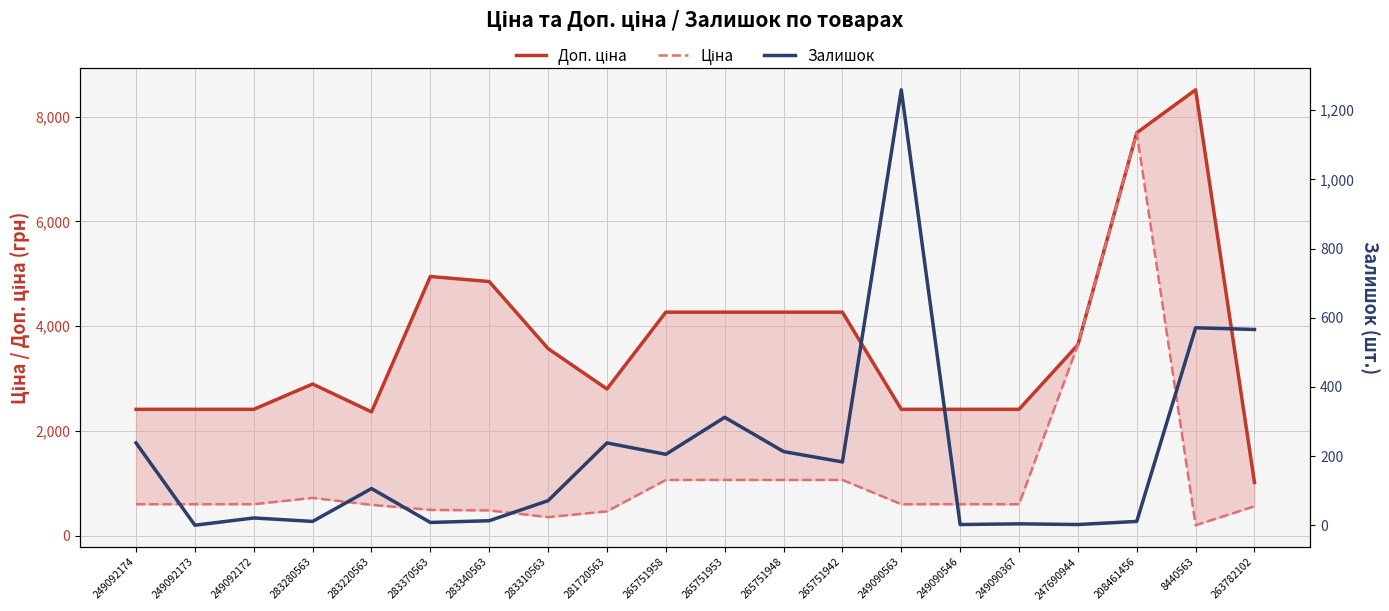

True or false: Доп. ціна and Ціна cross at least once.

False